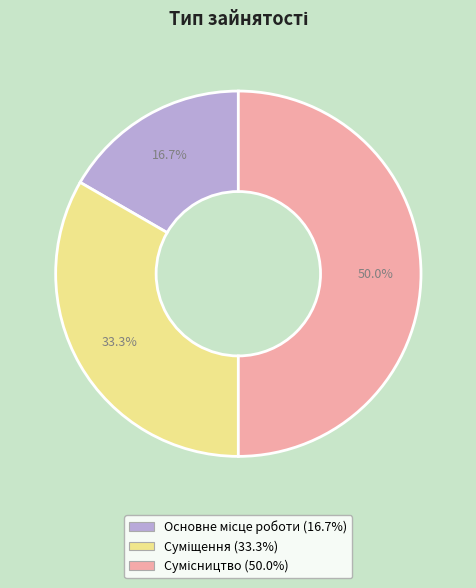

To the nearest percent, what percentage of the pie is Суміщення?

33%